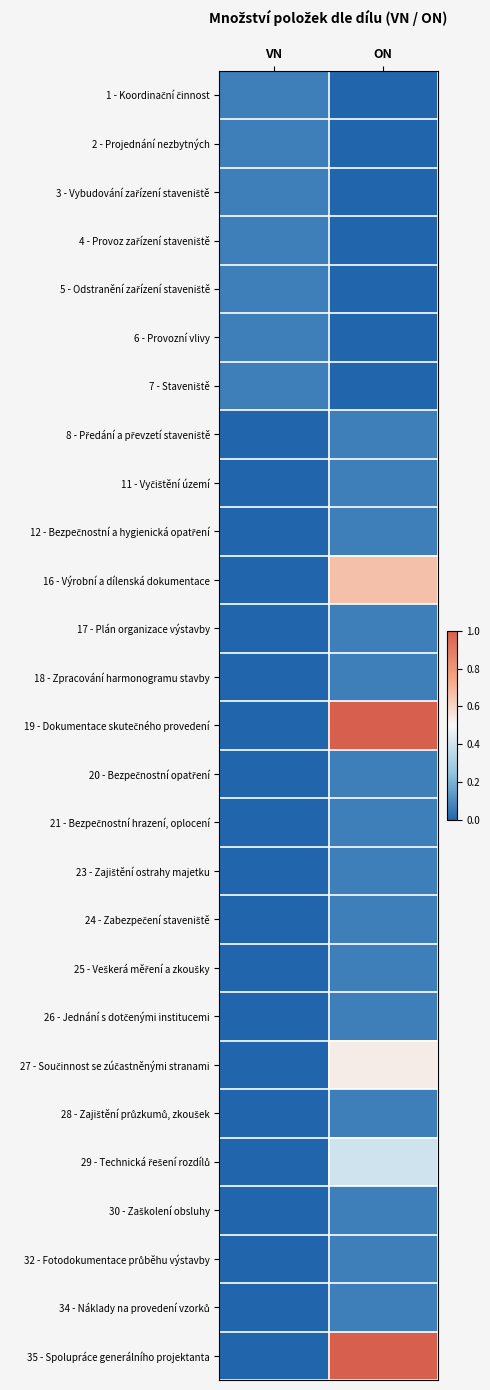

What is the total value across all series at ON?

4.6